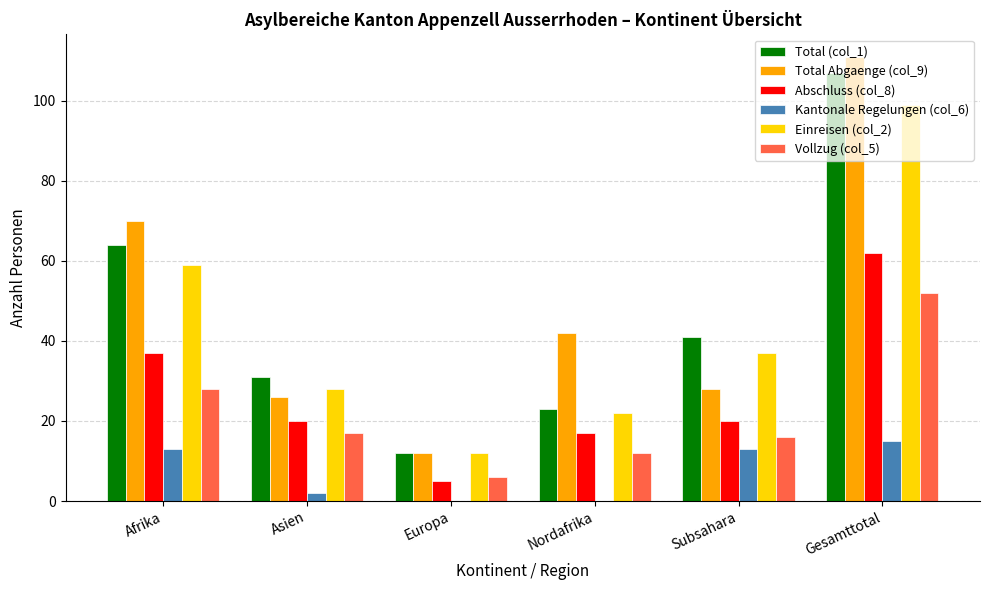

At which label is Einreisen (col_2) closest to 55?

Afrika